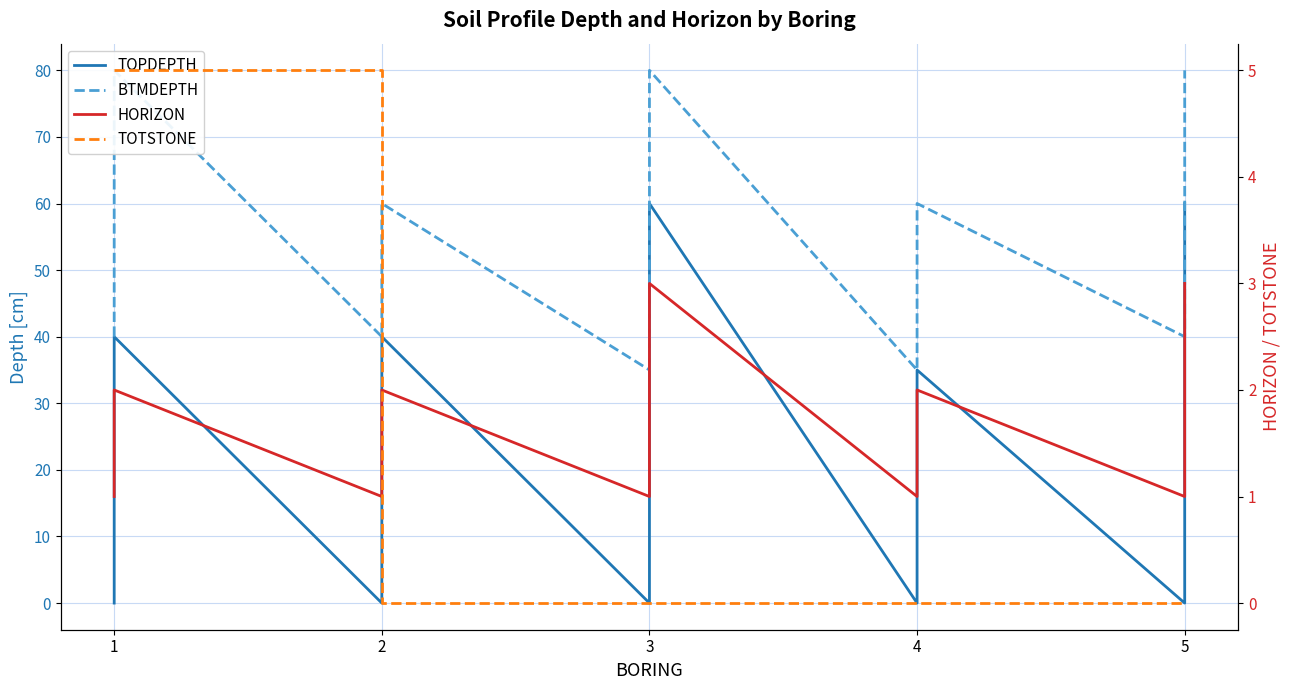

At which label is TOTSTONE closest to 2?

2